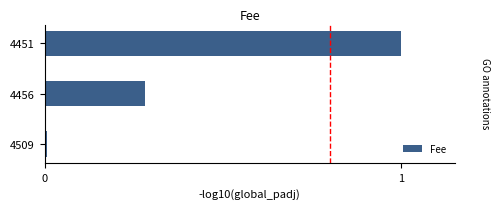

Rank the categories by value from lowest to highest.

4509, 4456, 4451